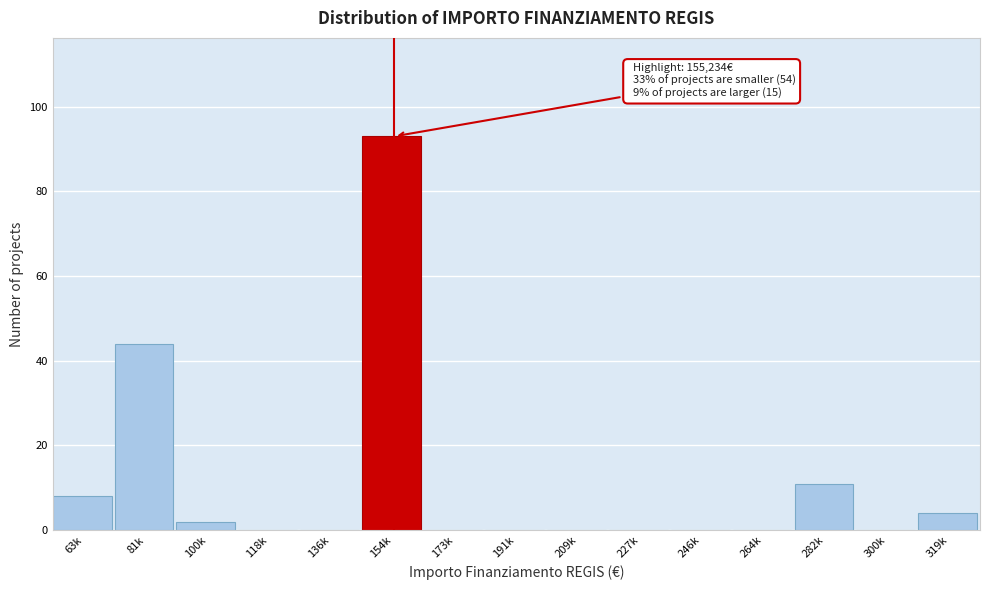

Reading left to right, transcribe all the data shown in this chart.

63k=8	81k=44	100k=2	118k=0	136k=0	154k=93	173k=0	191k=0	209k=0	227k=0	246k=0	264k=0	282k=11	300k=0	319k=4